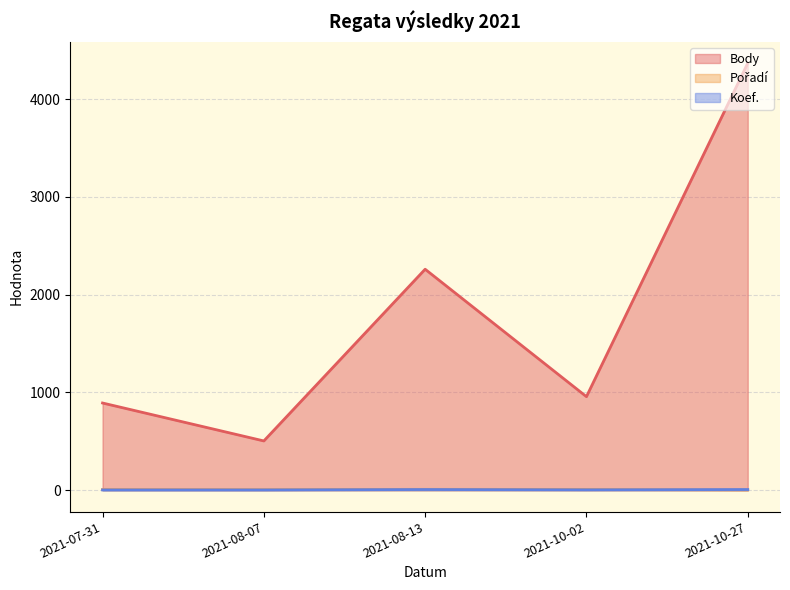

True or false: Pořadí (line) has more than 2 points higher than both neighbors.

False